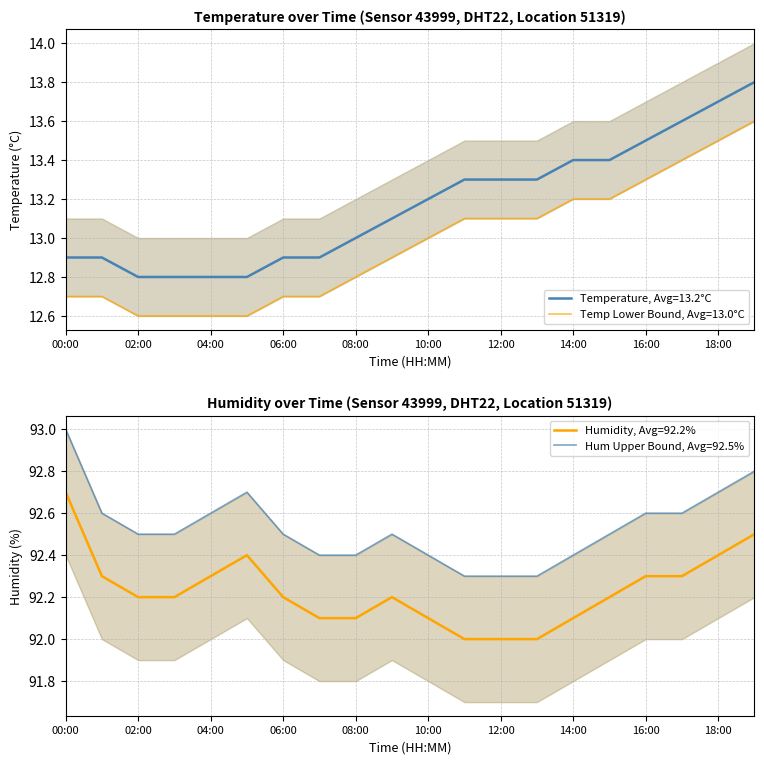

True or false: humidity and humidity_upper cross at least once.

False